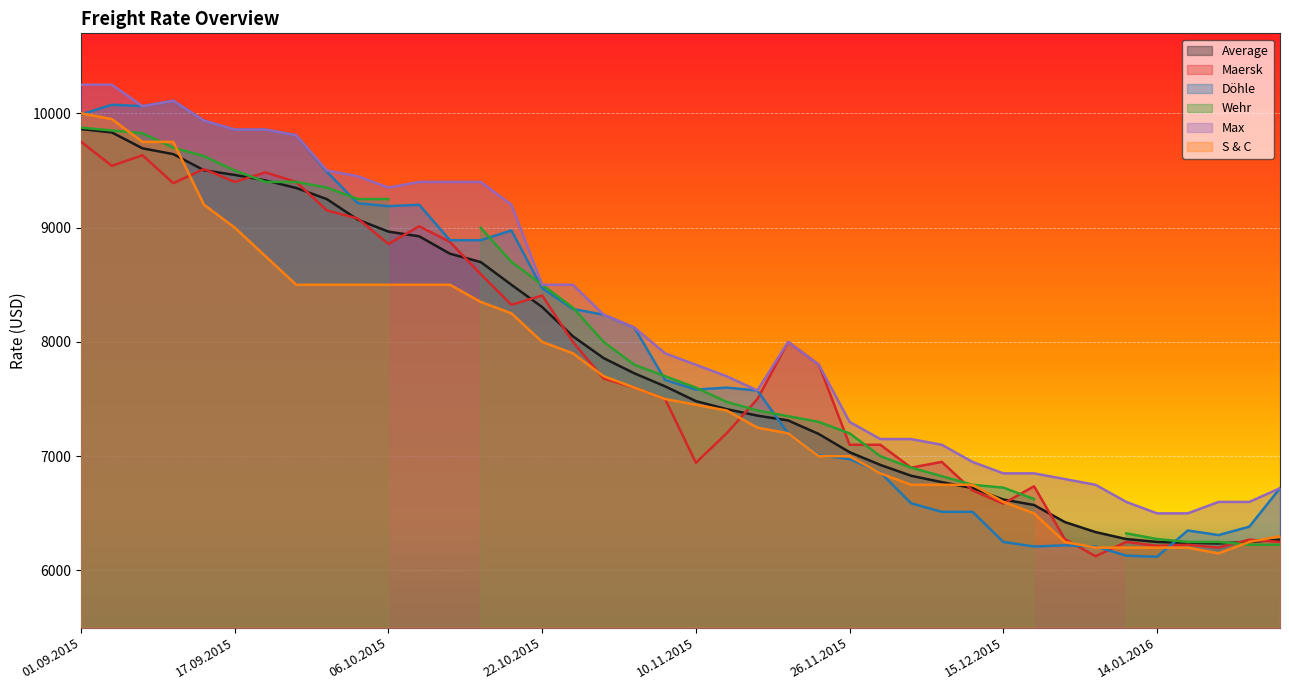

Where is the first local minimum for Average?

21.01.2016